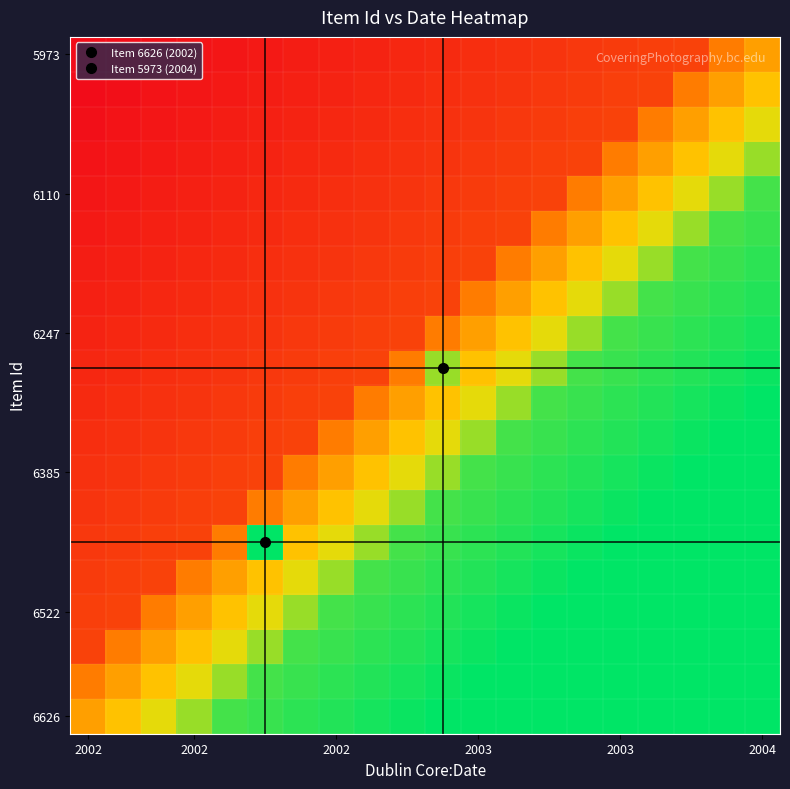

How many distinct data groups are displayed?

20